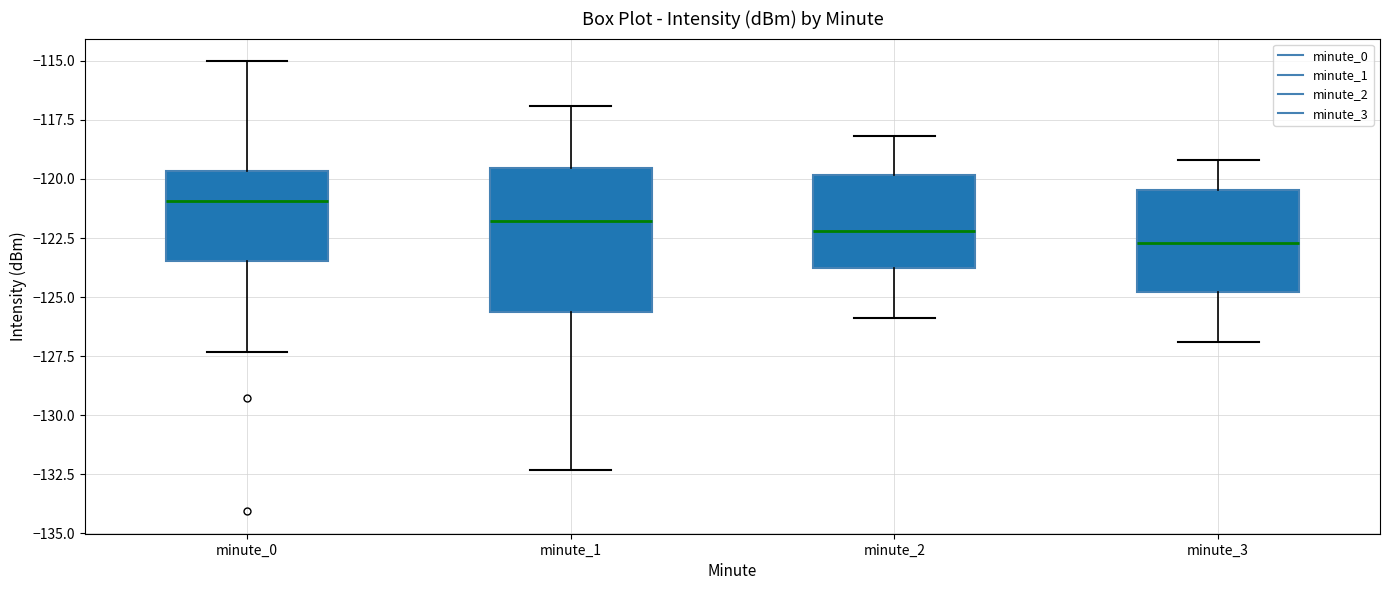

Reading left to right, transcribe this box plot: for each box, give where its median line is, the range the box spans, and where its two whiskers end, as read against the y-axis. The values are not printed on the chart, so give them approximately, as read against the axis.

minute_0: median -121.0, box -123.5 to -119.5, whiskers -127.5 to -115.0
minute_1: median -122.0, box -125.5 to -119.5, whiskers -132.5 to -117.0
minute_2: median -122.0, box -124.0 to -120.0, whiskers -126.0 to -118.0
minute_3: median -122.5, box -125.0 to -120.5, whiskers -127.0 to -119.0